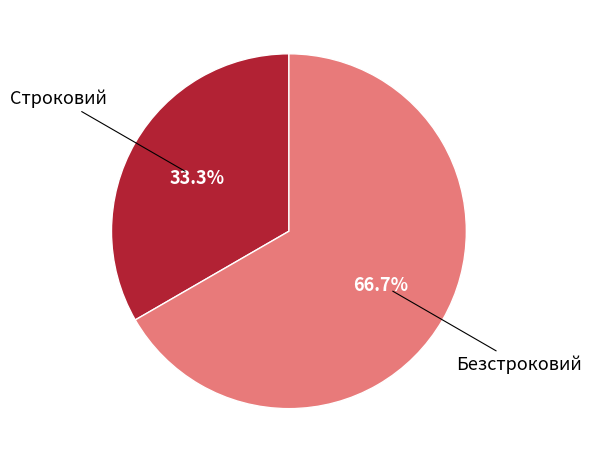

Approximately how many times larger is the value at Безстроковий compared to Строковий?

2.0